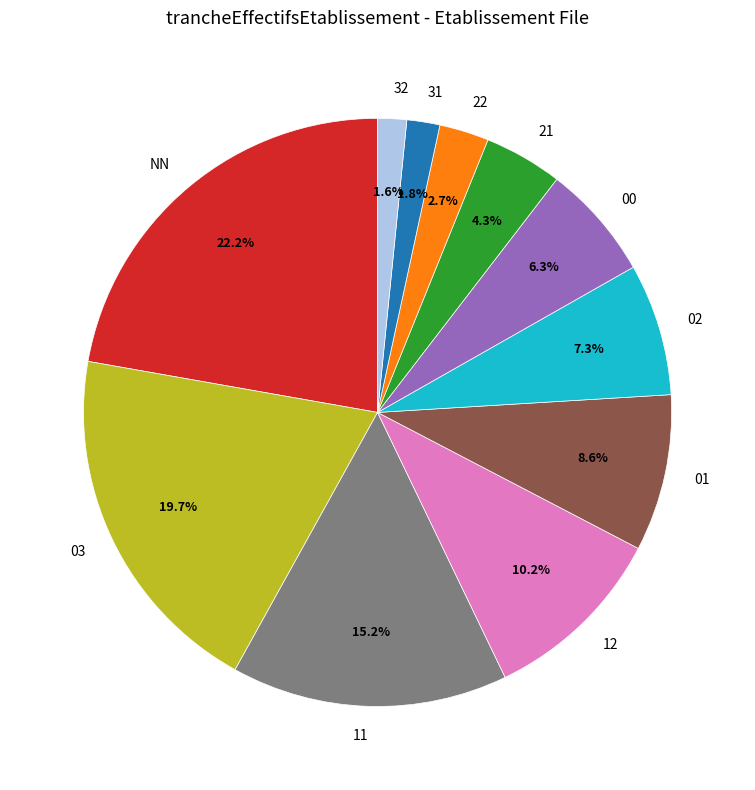

To the nearest percent, what is the combined percentage of 31 and 11?

17%